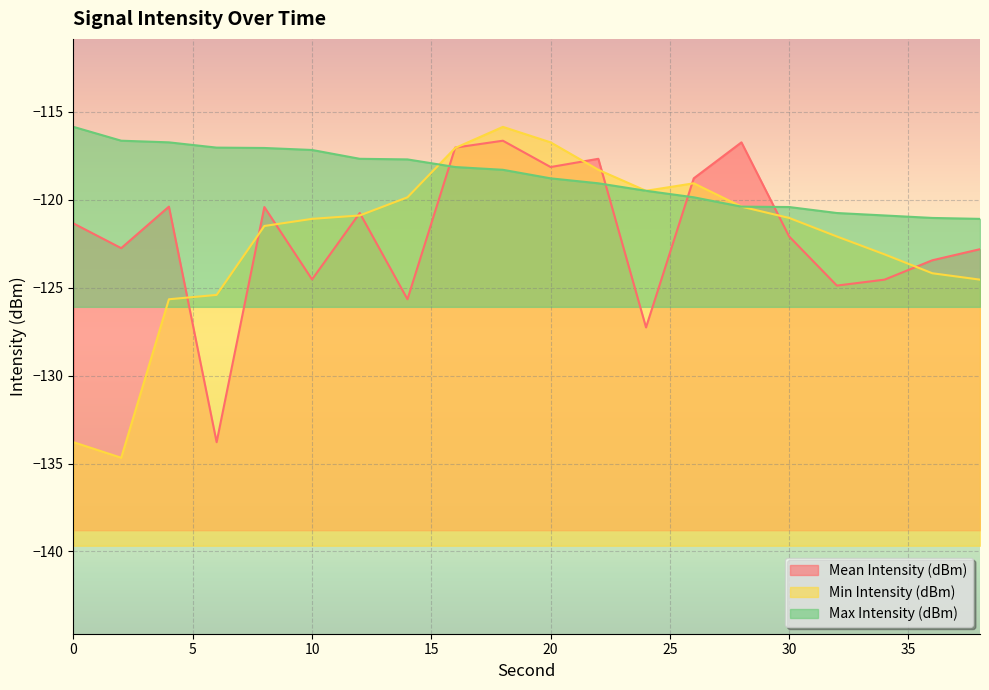

The Mean Intensity (dBm) series shows -127.3 at 24. True or false?

True